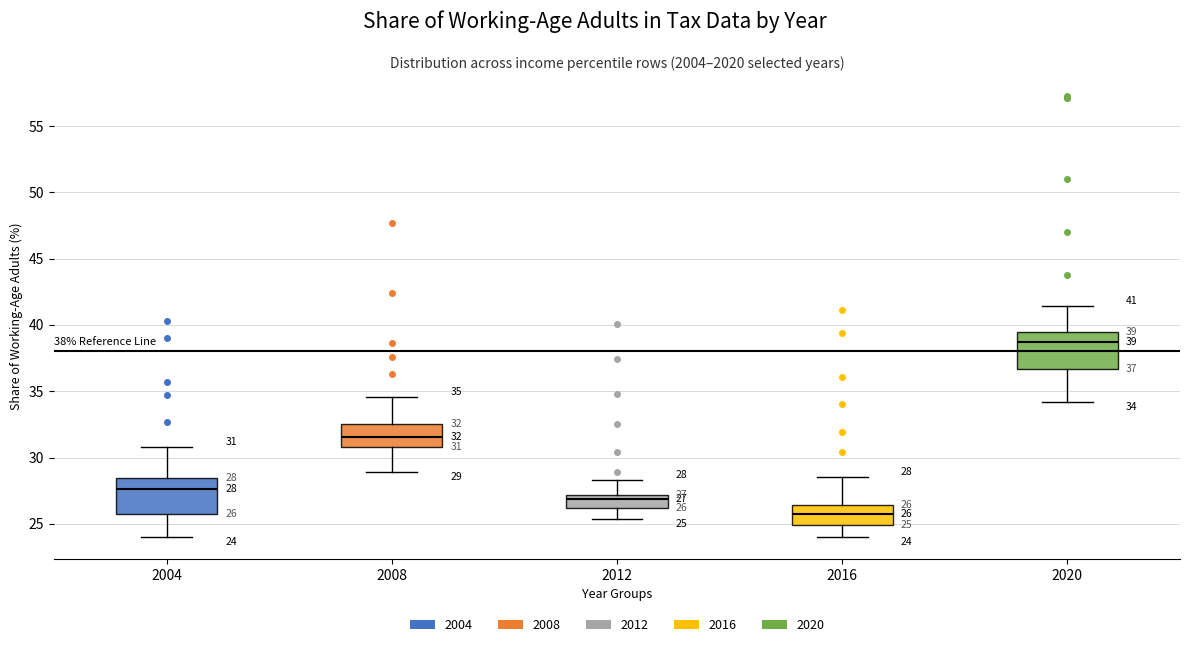

Which box's median line is the highest?

2020